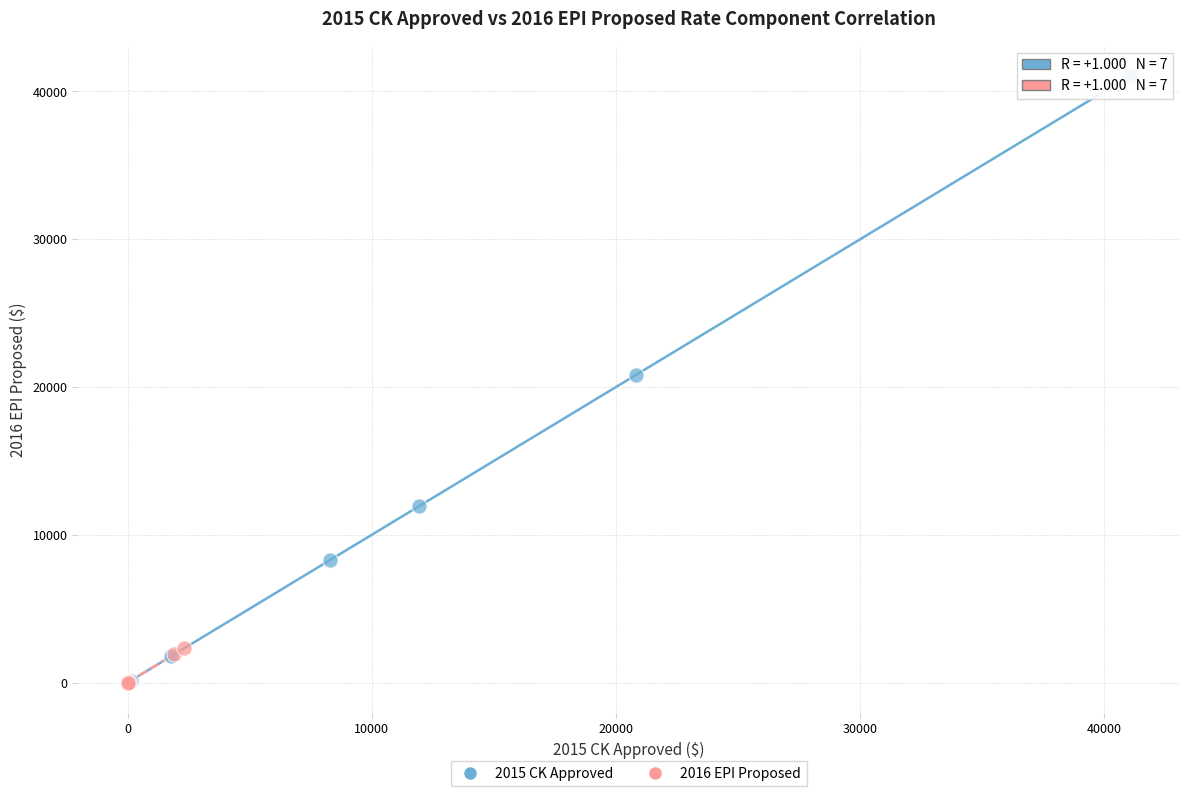

Which series has the widest spread of Y values?

2015 CK Approved